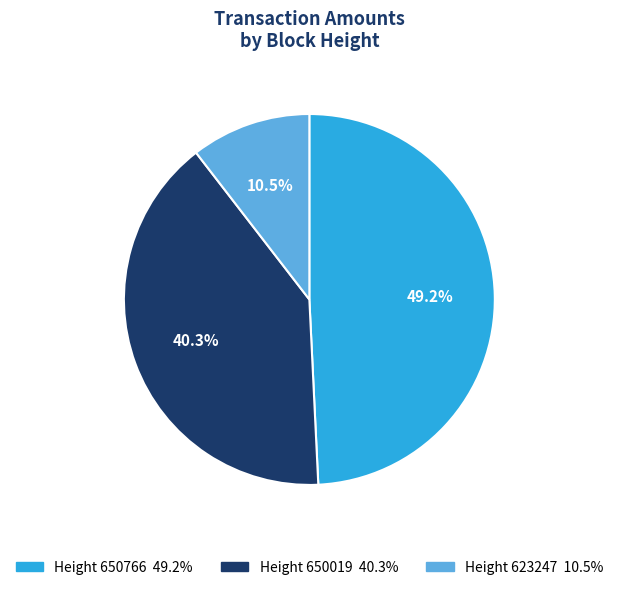

Is there any slice that represents more than half of the pie?

No